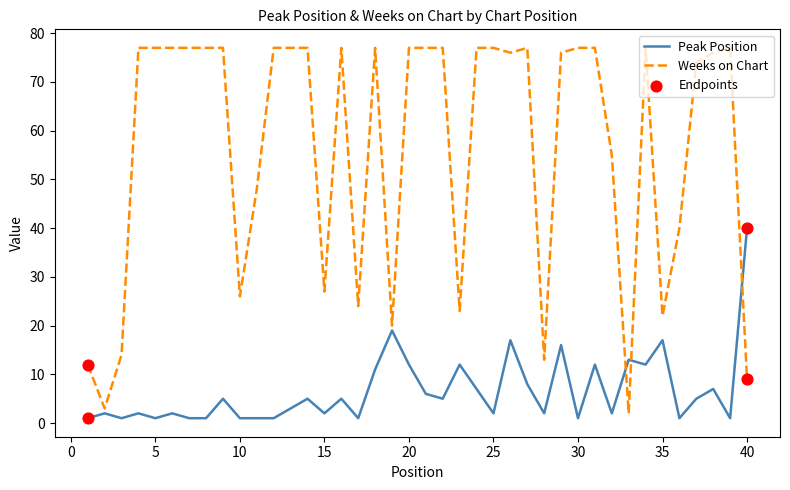

At how many categories does at least one series exceed 42?

27